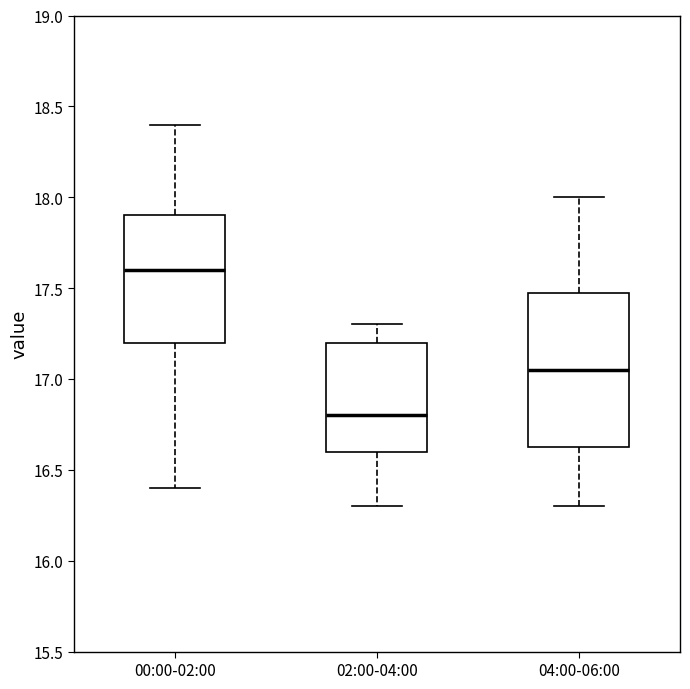

Reading left to right, read every box against the y-axis: the position of its median line, the range the box covers, and the ends of its whiskers. The values are not printed on the chart, so give them approximately, as read against the axis.

00:00-02:00: median 17.60, box 17.20 to 17.90, whiskers 16.40 to 18.40
02:00-04:00: median 16.80, box 16.60 to 17.20, whiskers 16.30 to 17.30
04:00-06:00: median 17.05, box 16.65 to 17.50, whiskers 16.30 to 18.00